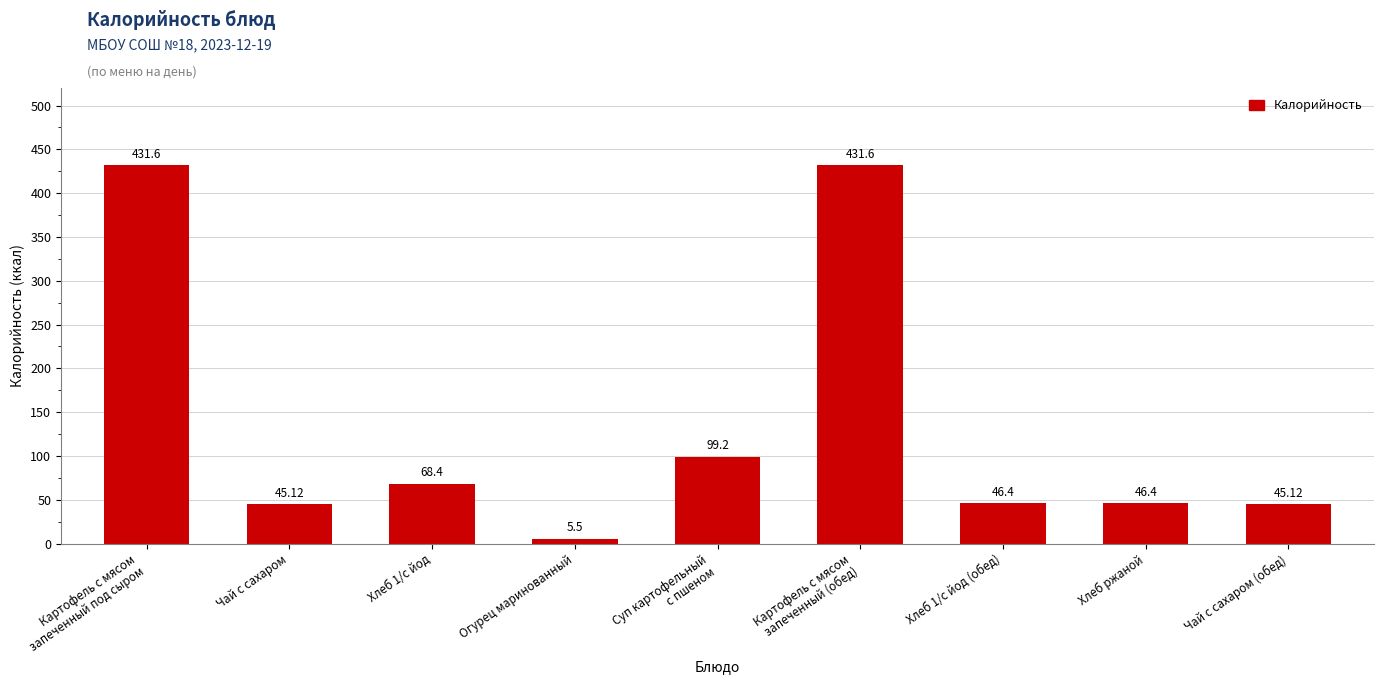

True or false: the data shows 46.4 at Хлеб 1/с йод (обед).

True